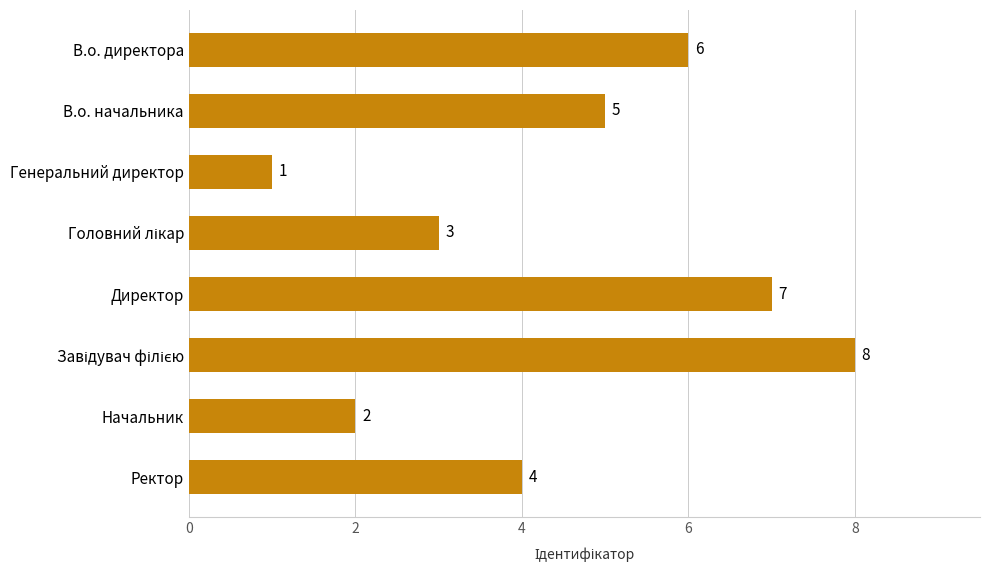

What is the ratio of the value at Ректор to the value at Начальник?

2.0